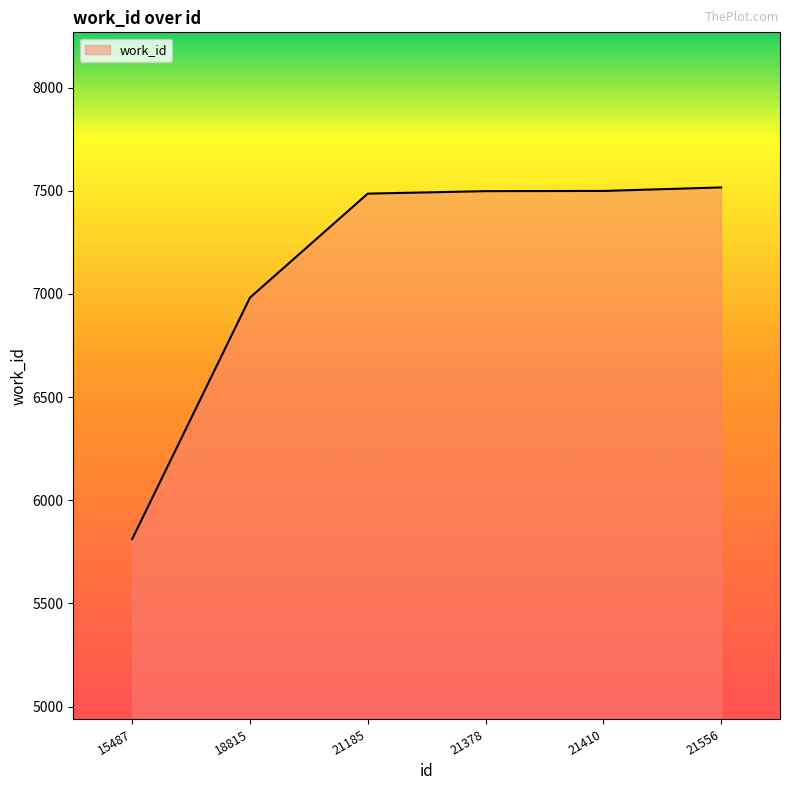

Is it true that the value at 15487 is 5812?

True